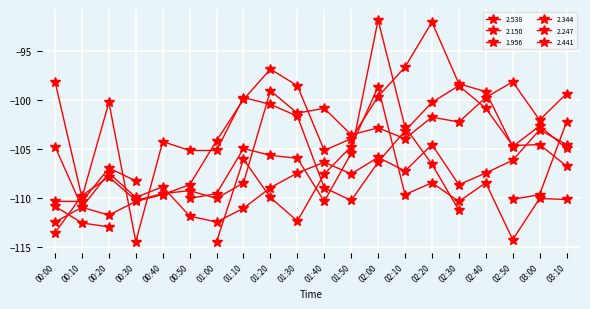

Which series has the widest spread of values?

2.441